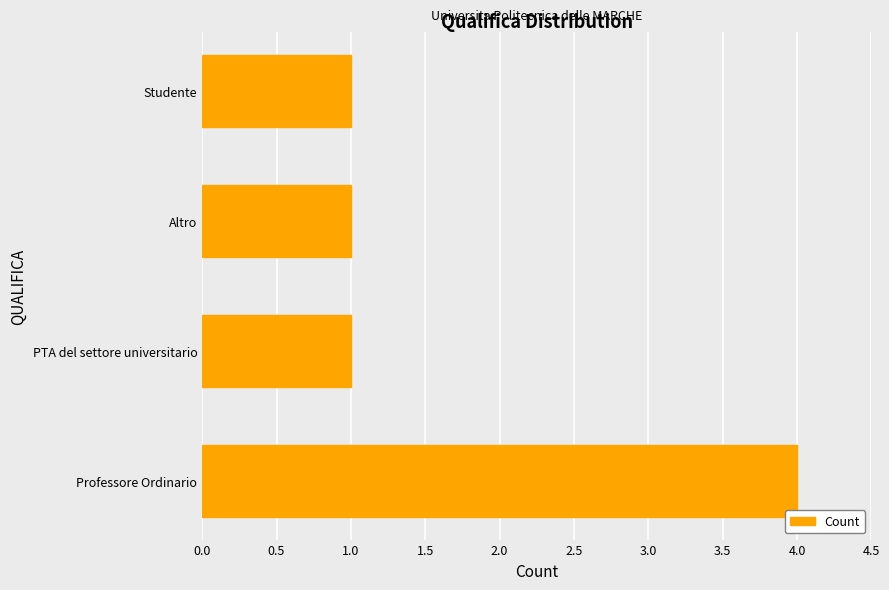

Reading bottom to top, what are all the values shown in this chart?

4	1	1	1